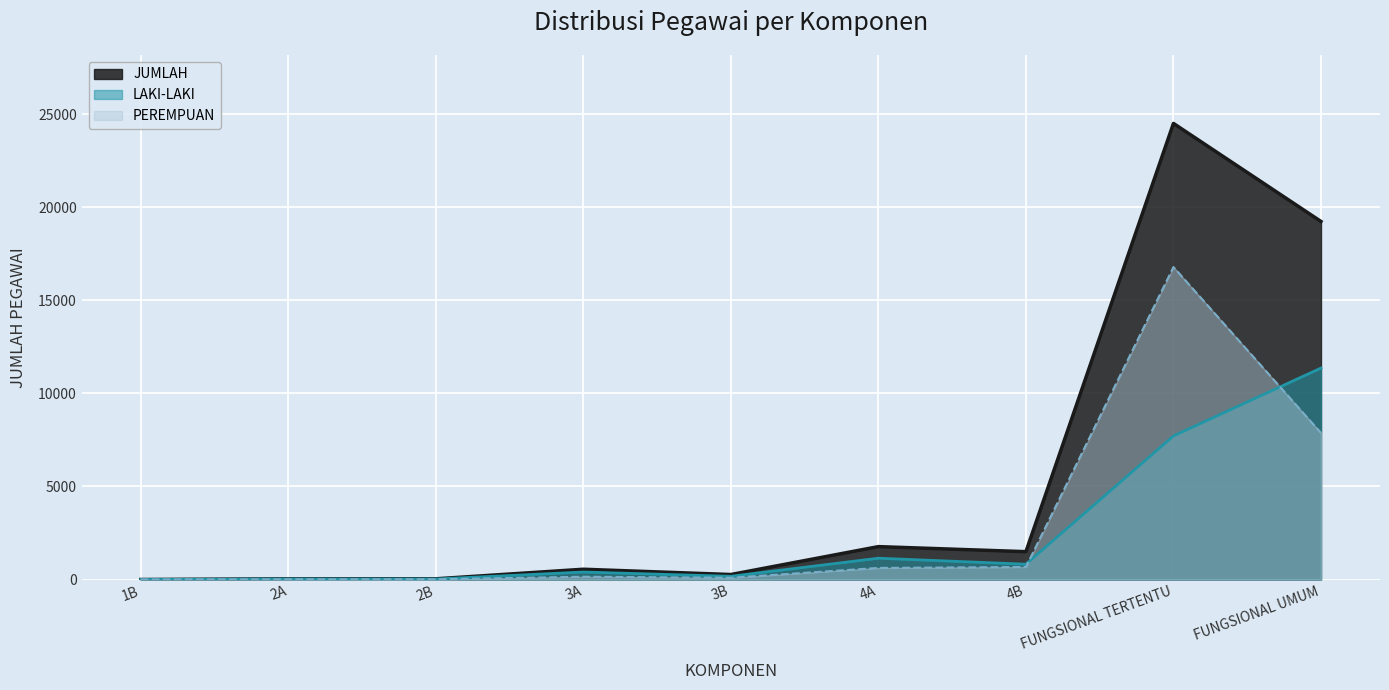

True or false: LAKI-LAKI has a value of 7713 at FUNGSIONAL TERTENTU.

True